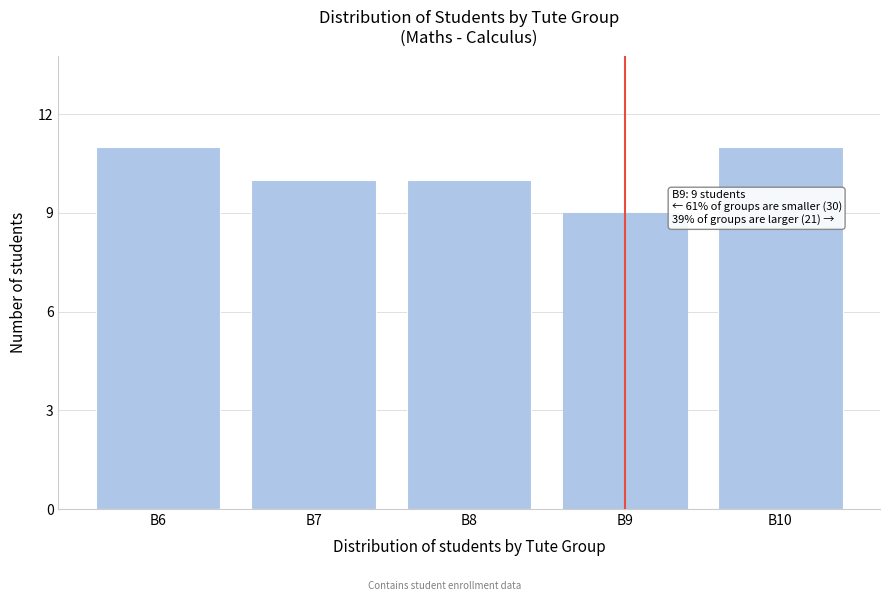

Reading left to right, transcribe all the data shown in this chart.

11	10	10	9	11